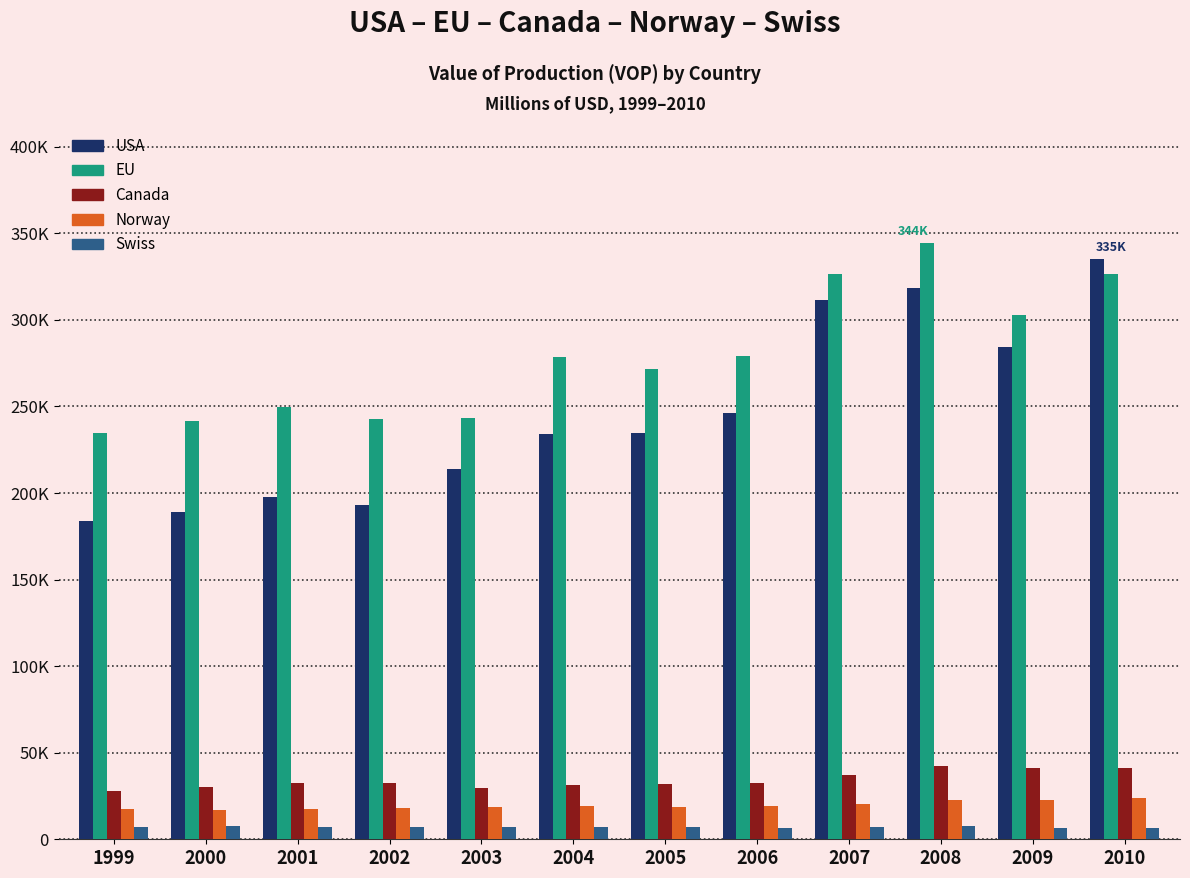

The value of EU at 2002 is 242637.9. True or false?

True